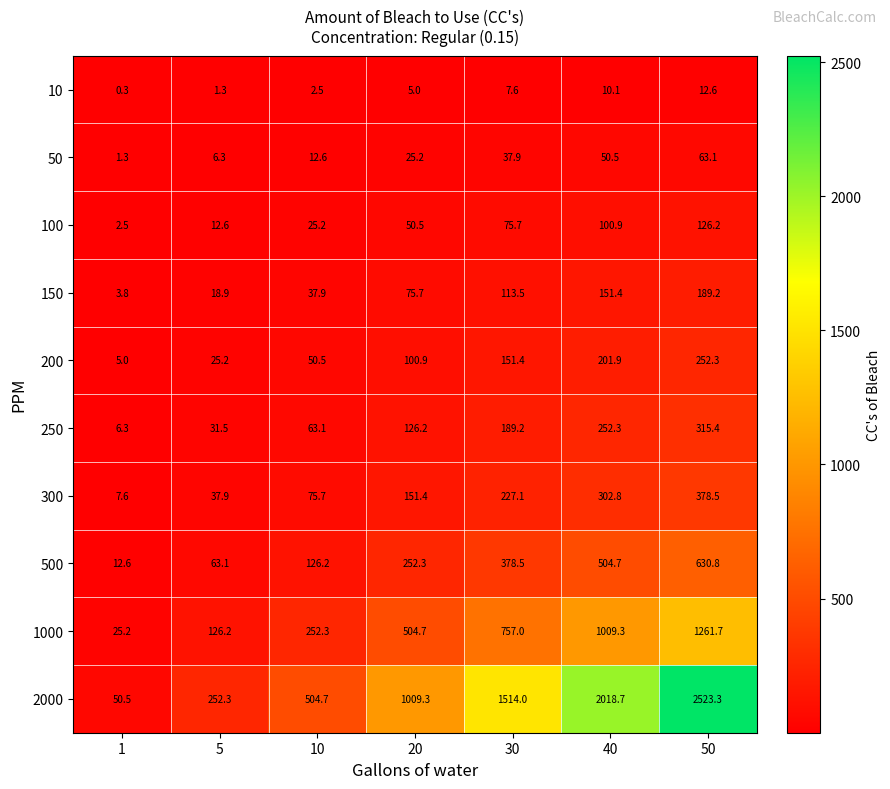

Is it true that 300 equals 75.7 at 10?

True